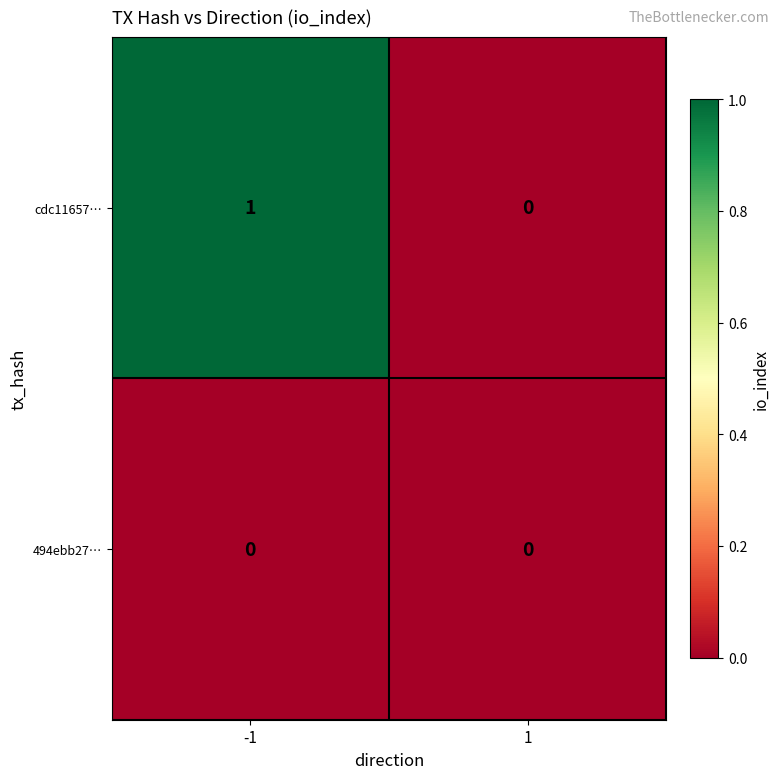

Between -1 and 1, which series saw the biggest shift?

cdc11657…